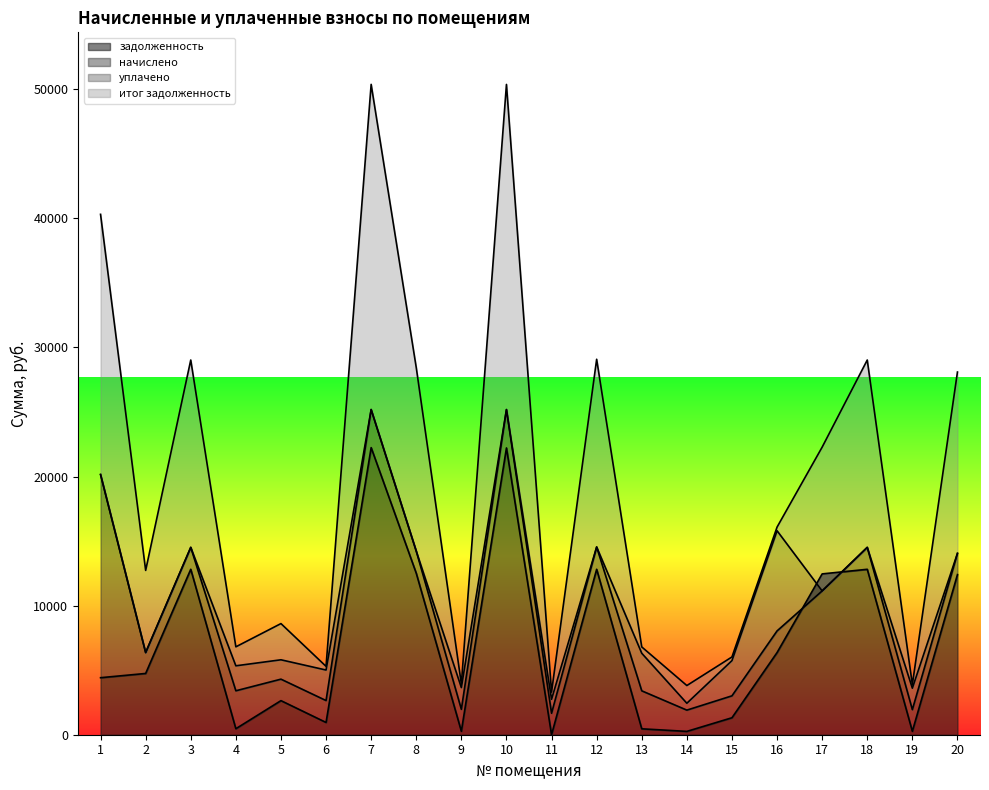

What is the value of the задолженность point at the 1st from the left?

4417.0